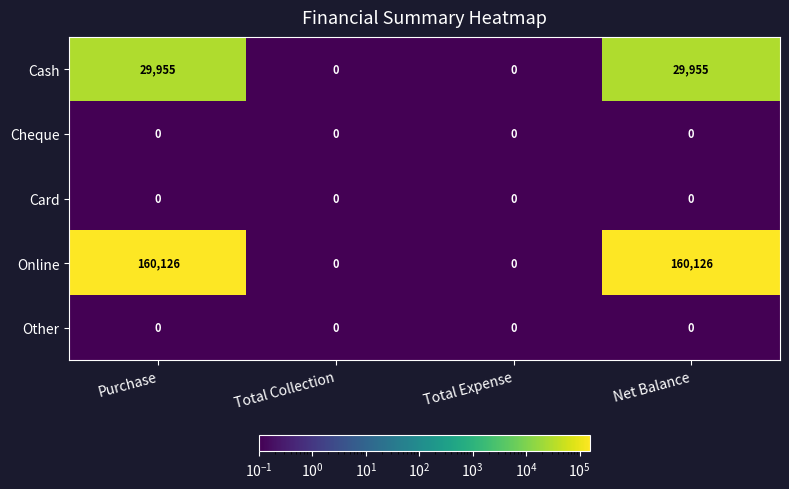

Reading right to left, what are all the values shown in this chart?

Cash: 29955	0	0	29955
Cheque: 0	0	0	0
Card: 0	0	0	0
Online: 160126	0	0	160126
Other: 0	0	0	0